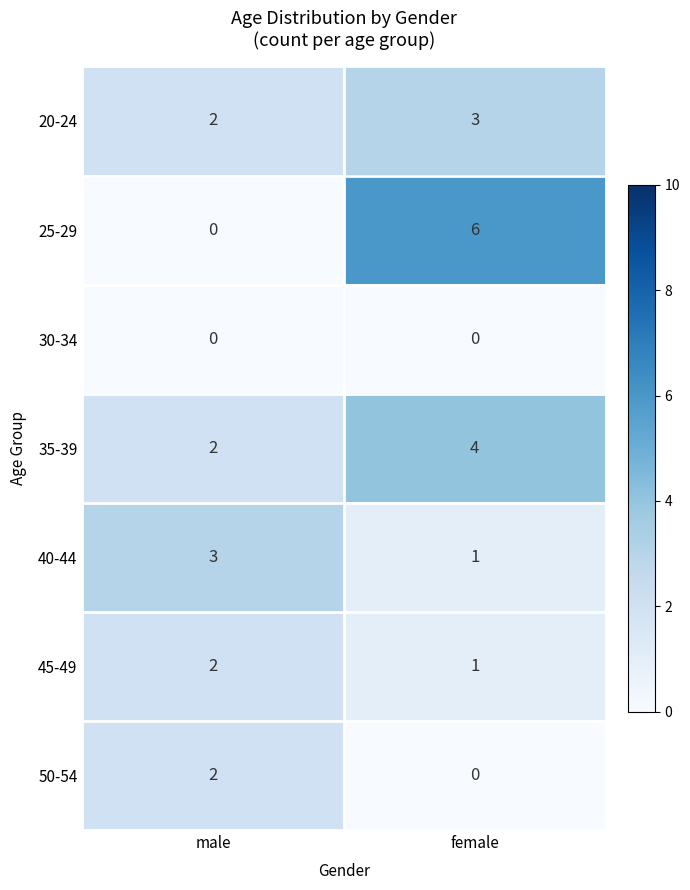

At which category is the sum across all series the highest?

female